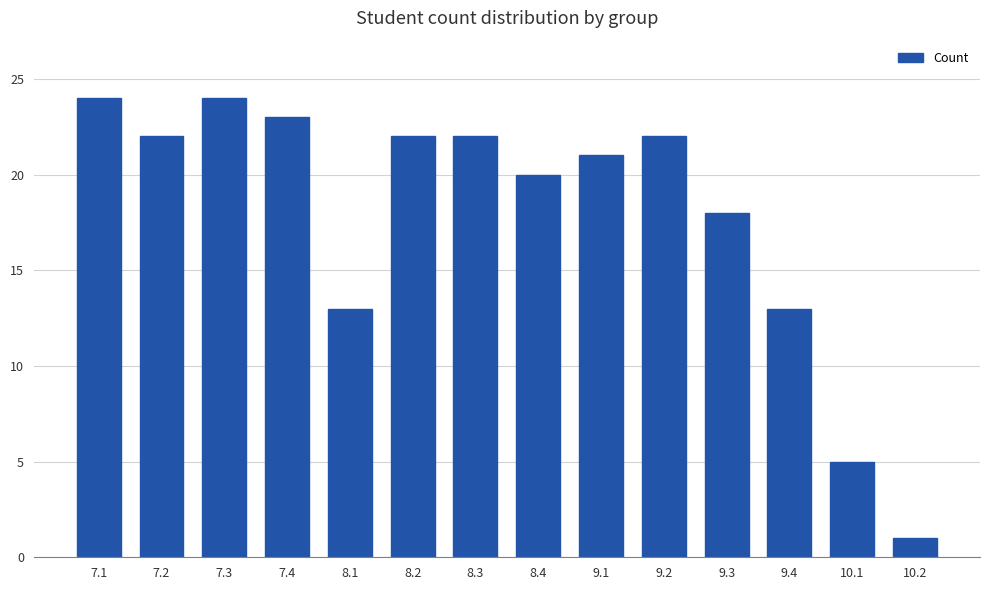

Which has a higher value, 8.3 or 9.4?

8.3